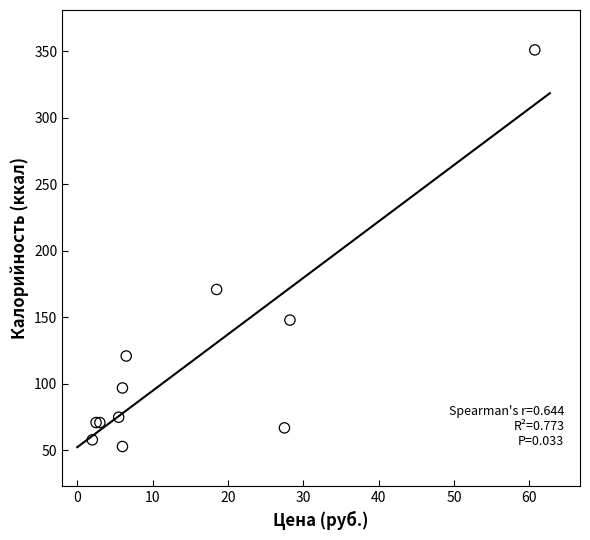

What Y value in the scatter plot is closest to 202?

171